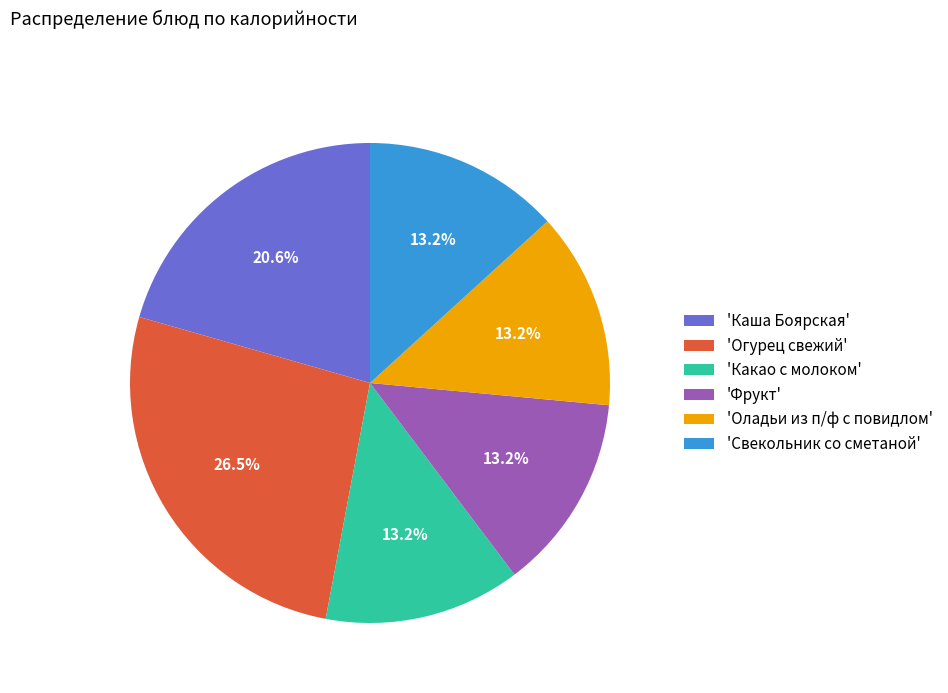

Approximately how many times larger is the value at 'Какао с молоком' compared to 'Огурец свежий'?

0.5